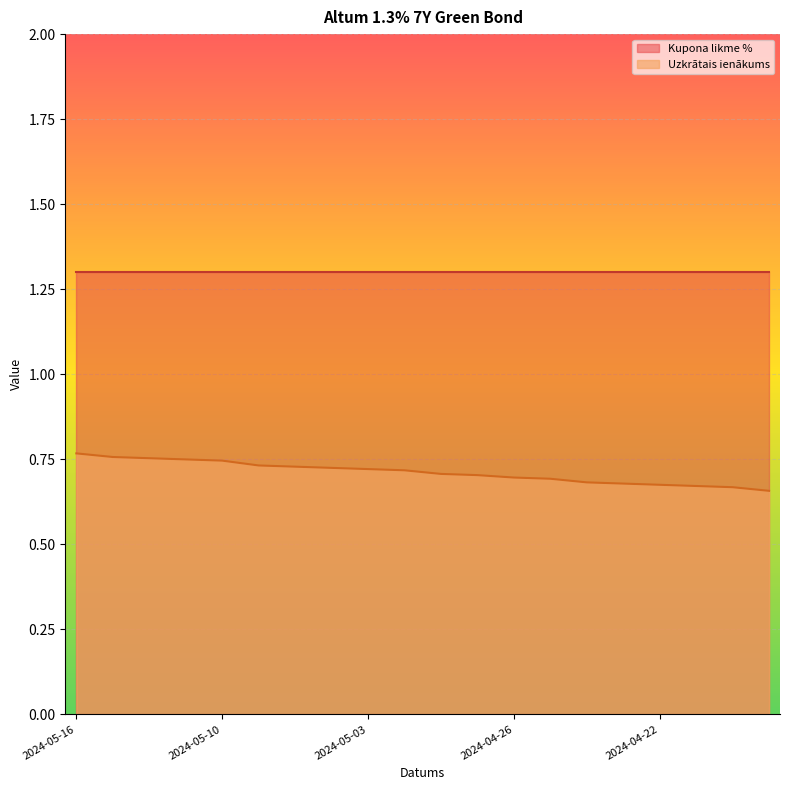

Reading left to right, list all the values displayed in this chart.

2024-05-16=0.8	2024-05-15=0.8	2024-05-14=0.8	2024-05-13=0.7	2024-05-10=0.7	2024-05-08=0.7	2024-05-07=0.7	2024-05-06=0.7	2024-05-03=0.7	2024-05-02=0.7	2024-04-30=0.7	2024-04-29=0.7	2024-04-26=0.7	2024-04-25=0.7	2024-04-24=0.7	2024-04-23=0.7	2024-04-22=0.7	2024-04-19=0.7	2024-04-18=0.7	2024-04-17=0.7